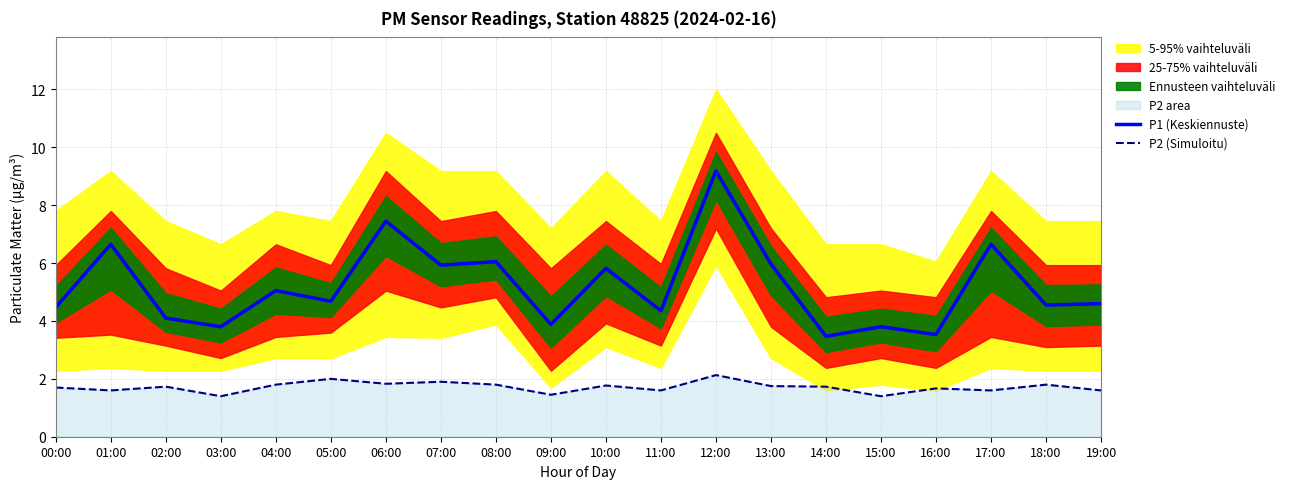

The P2 (Simuloitu) series shows 0.8 at 02:00. True or false?

False